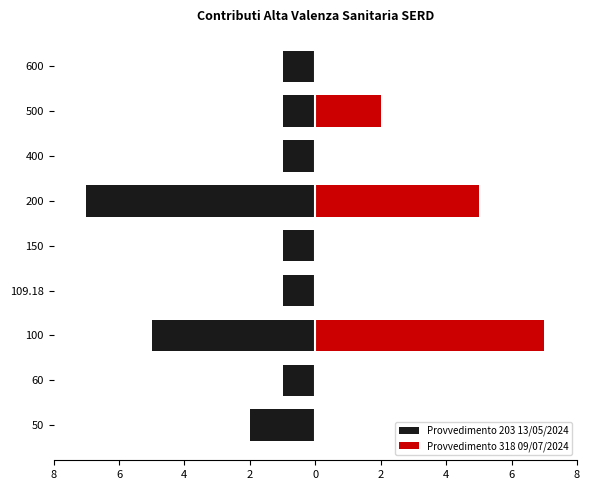

How many Provvedimento 203 13/05/2024 values are between -2 and -1?

7